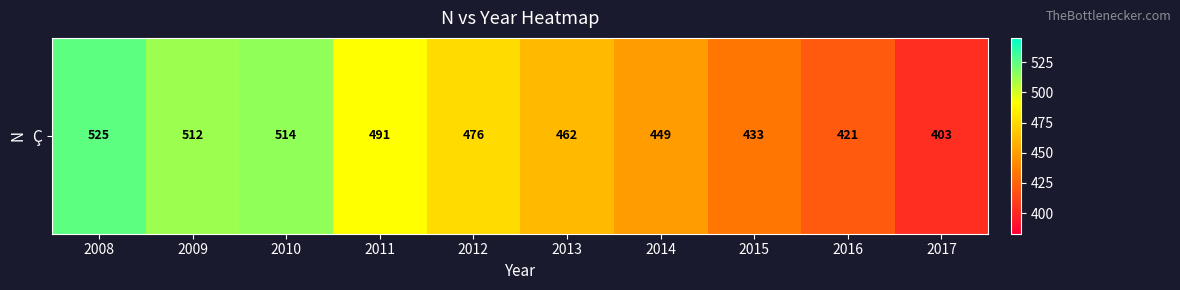

At which label does the data first exceed 476?

2008